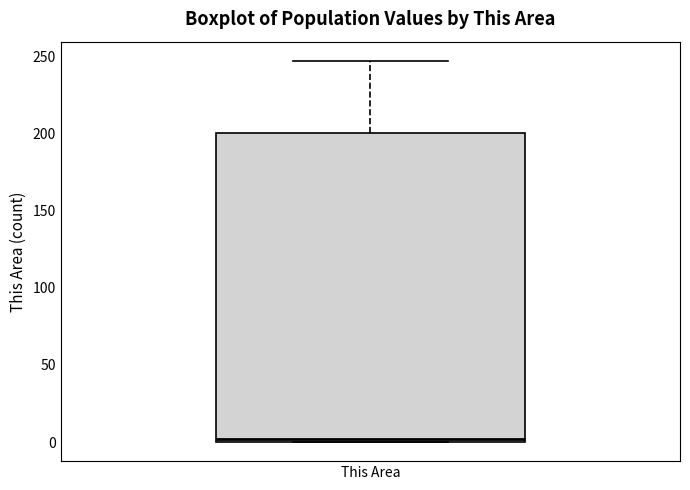

Read this box plot against the y-axis: the position of the median line, the range covered by the box, and the ends of both whiskers. The values are not printed on the chart, so give them approximately, as read against the axis.

median 0 (just above the box's lower edge), box 0 to 200, whiskers 0 to 245